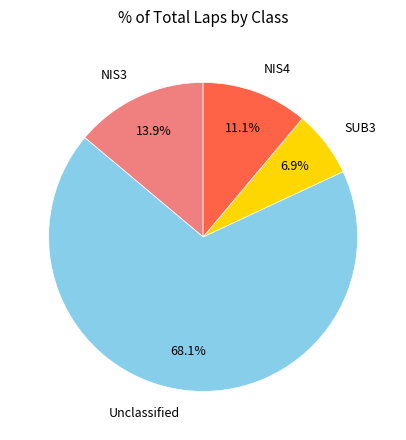

Does any single category account for the majority?

Yes